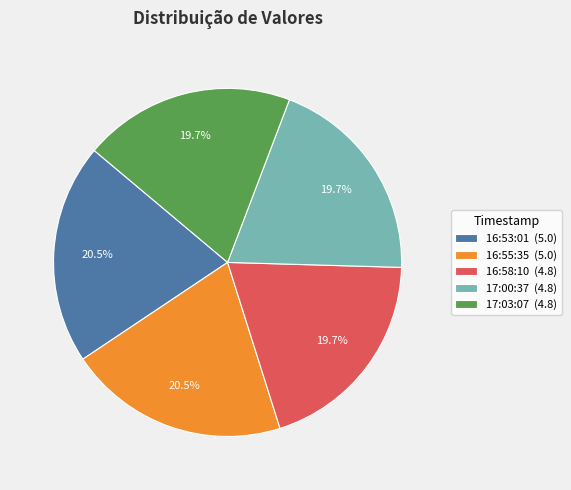

Does 17:03:07 (4.8) represent more than half of the total?

No